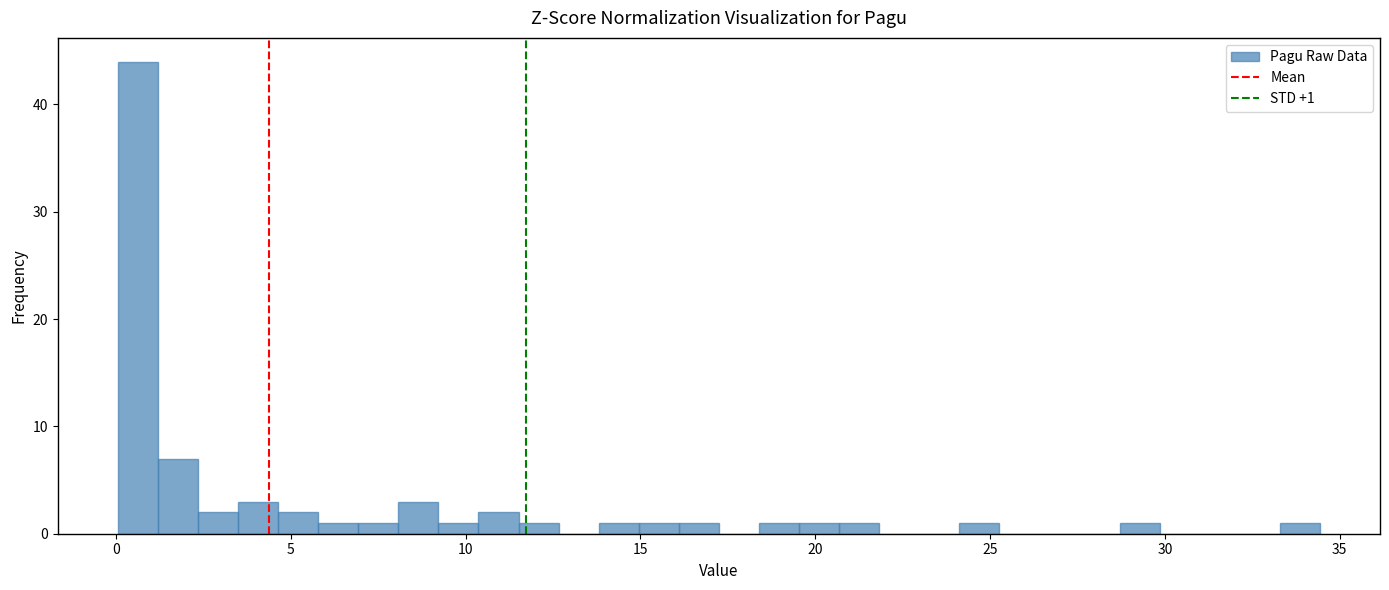

Around what value on the x-axis is the tallest bar? Give the approximate position of its centre, as read against the axis.

0.5